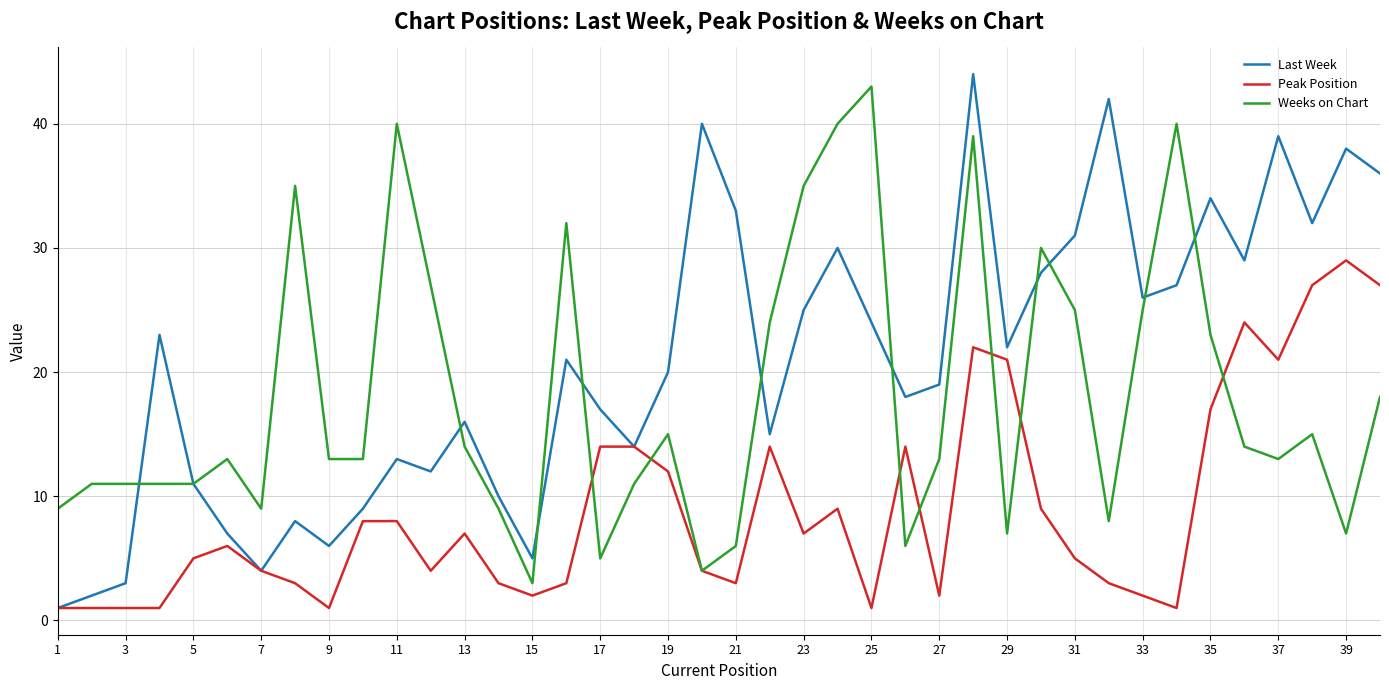

What is the highest value of the Peak Position series?

29